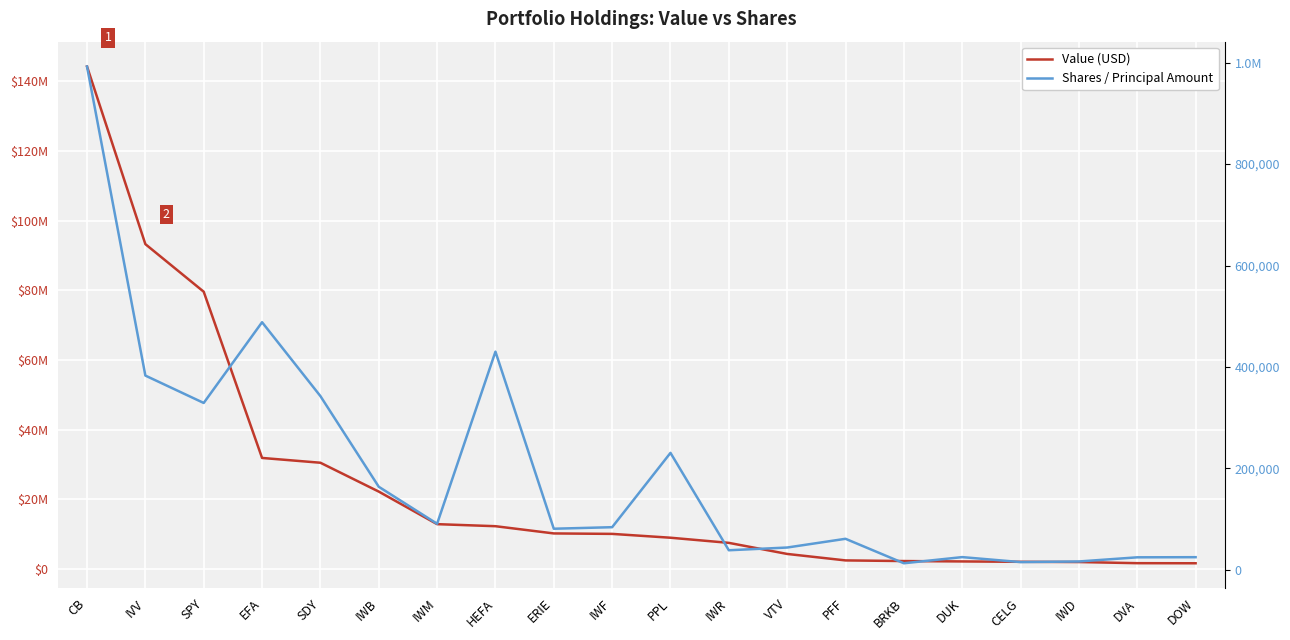

What is the highest value of the Value (USD) series?

144285000